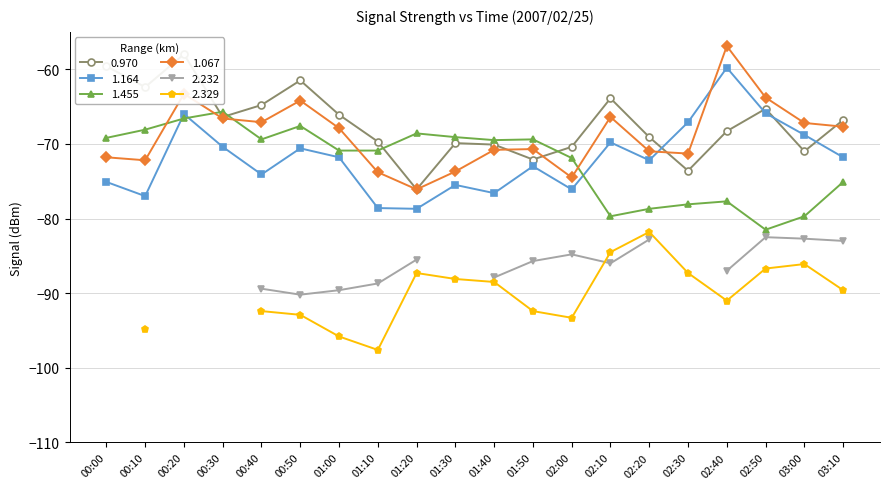

Which series has the largest range (max minus min)?

1.067